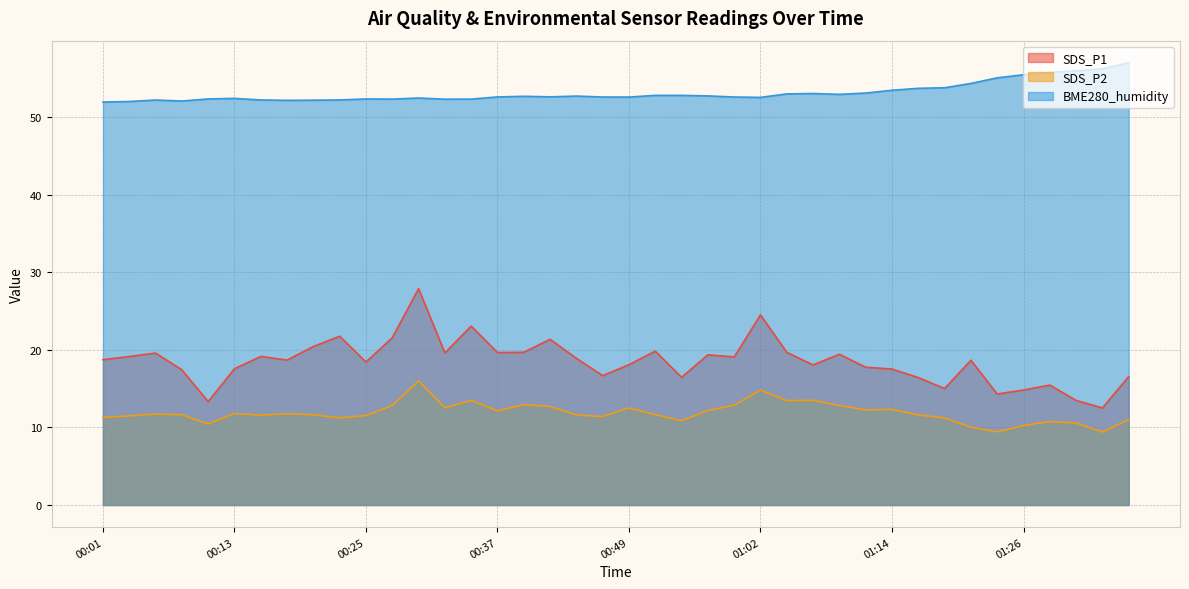

Which series has the largest range (max minus min)?

SDS_P1